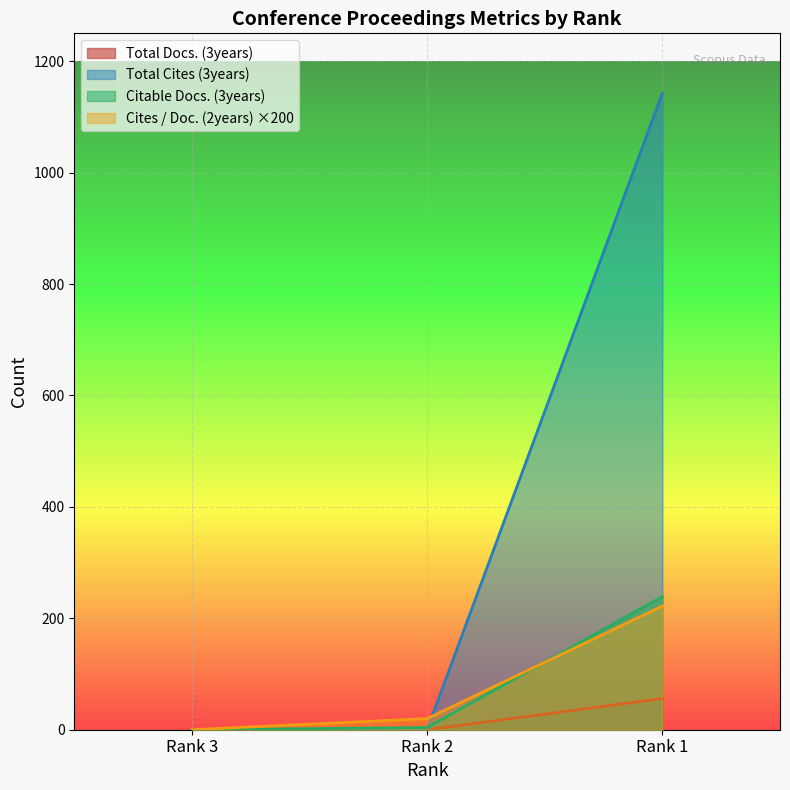

What is the difference between the Total Cites (3years) values at Rank 2 and Rank 1?

1143.0